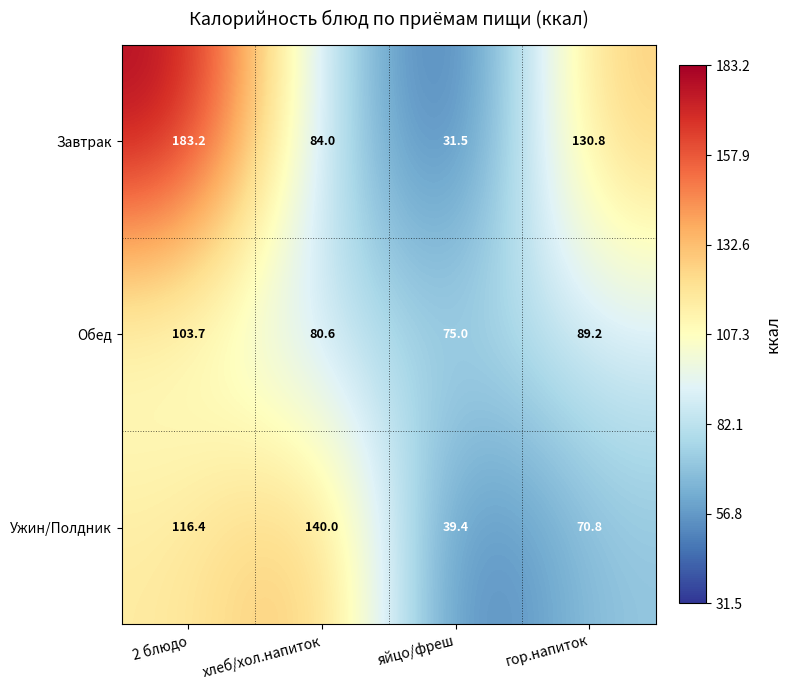

What is the sum of all Завтрак values?

429.5